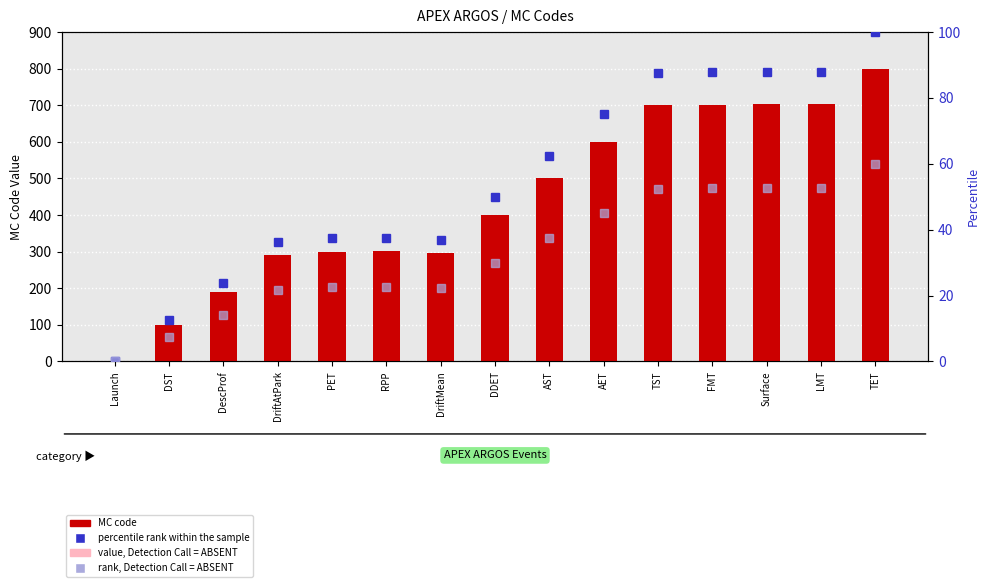

True or false: MC code has a value of 844.4 at AET.

False